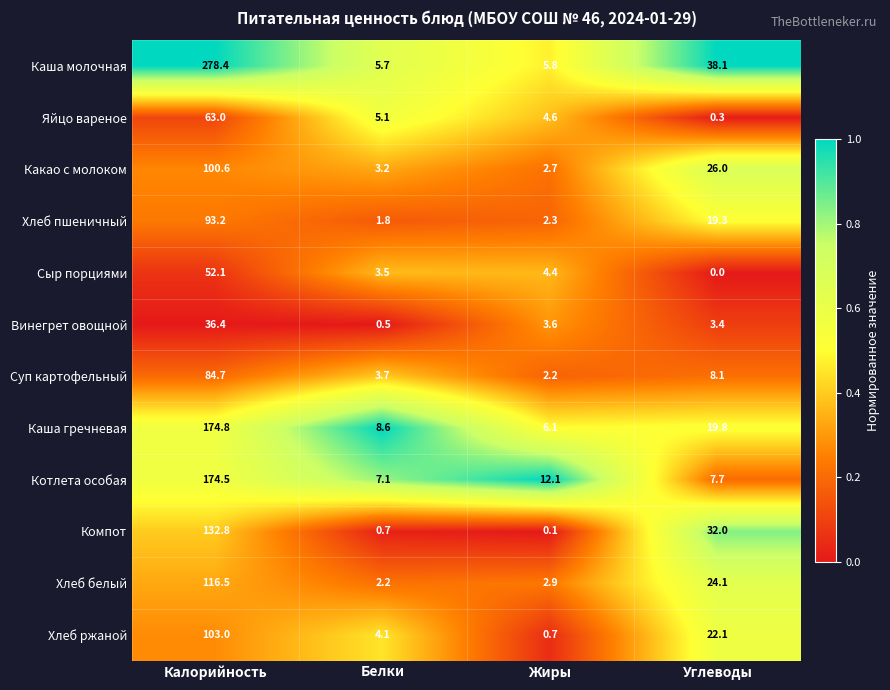

What is the difference between the highest and lowest values at Жиры?

12.0